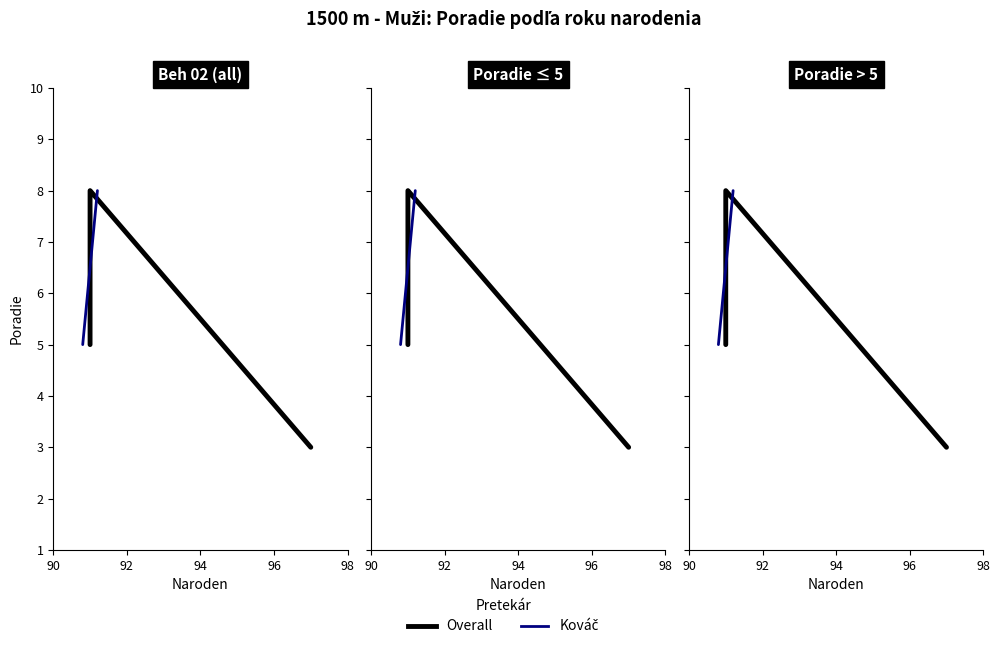

Rank the categories by value from highest to lowest.

91, 91, 97